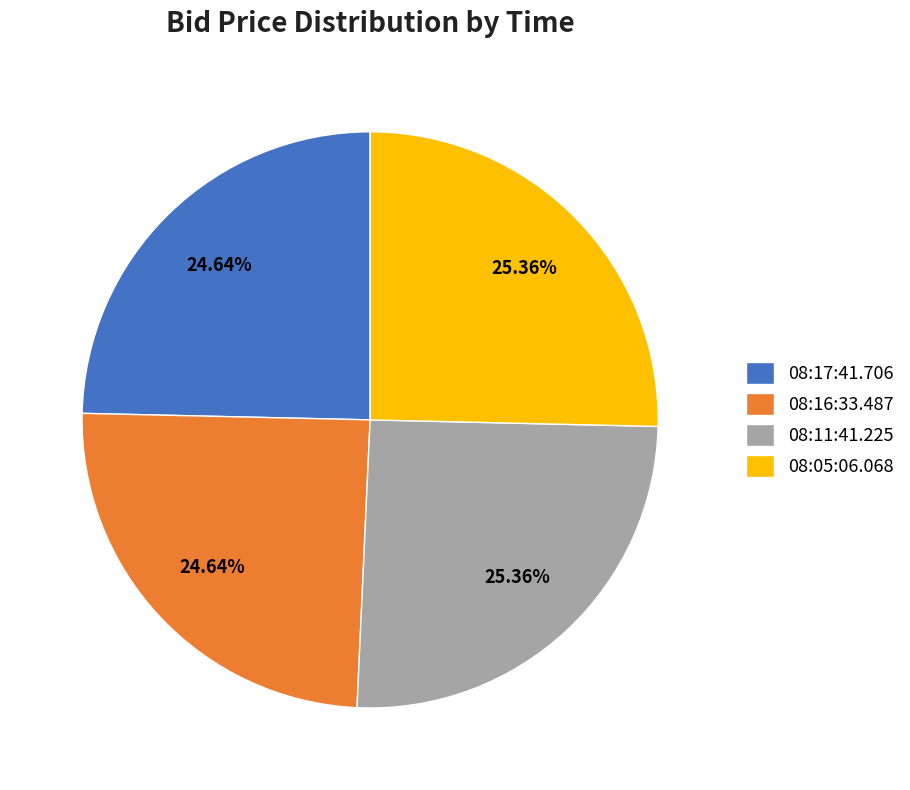

To the nearest percent, what is the combined percentage of 08:16:33.487 and 08:05:06.068?

50%